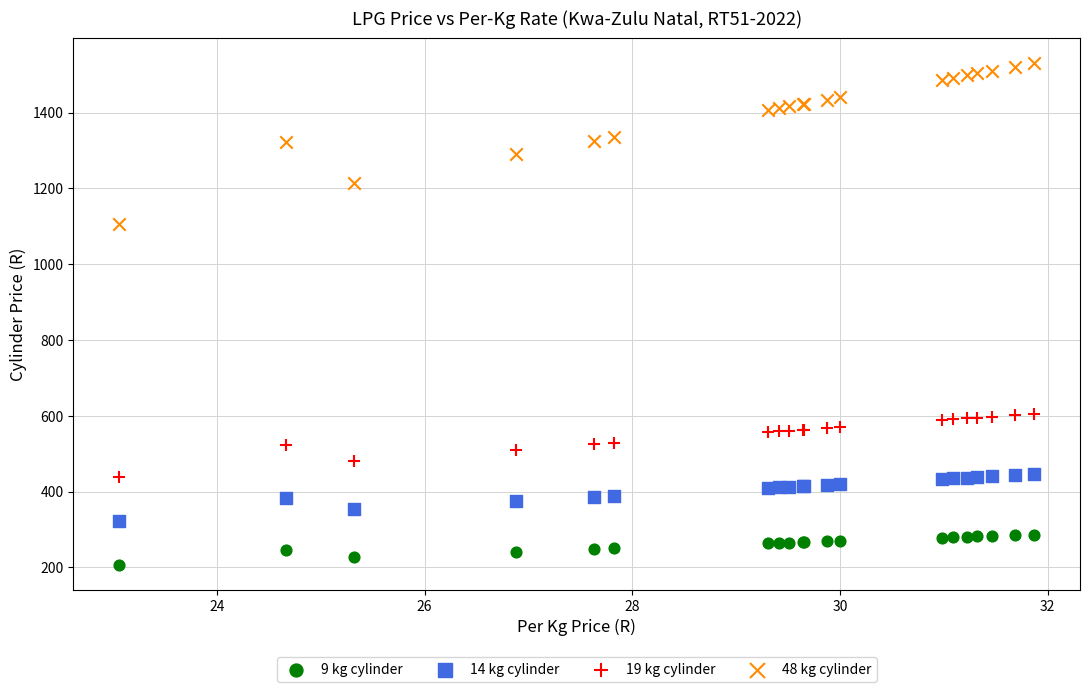

Which series has the largest Y range (max minus min)?

48 kg cylinder